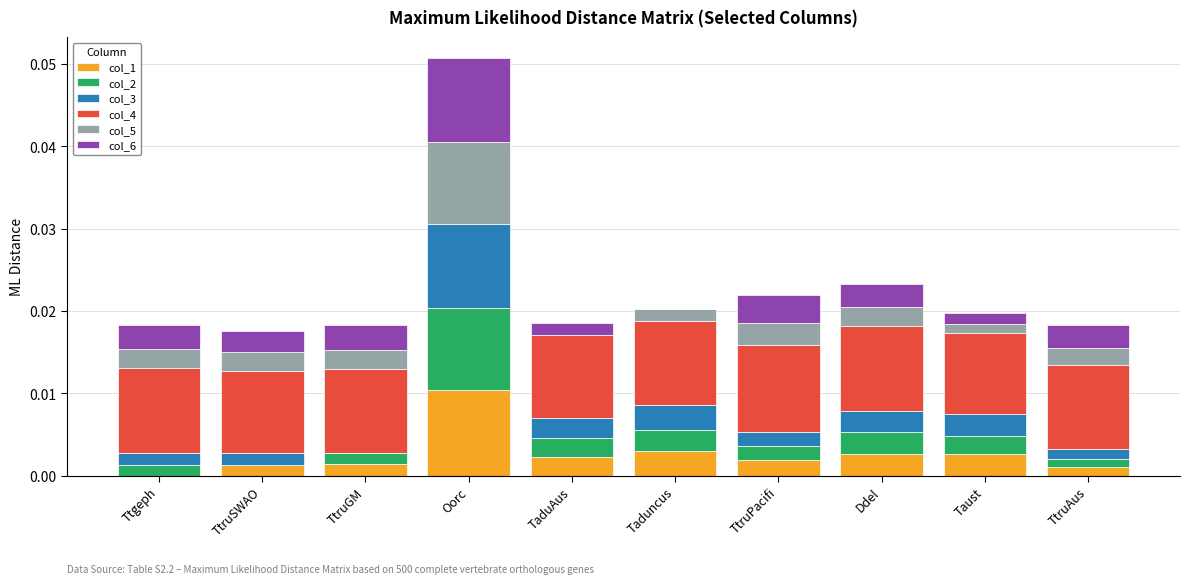

At which category is the sum across all series the highest?

Oorc